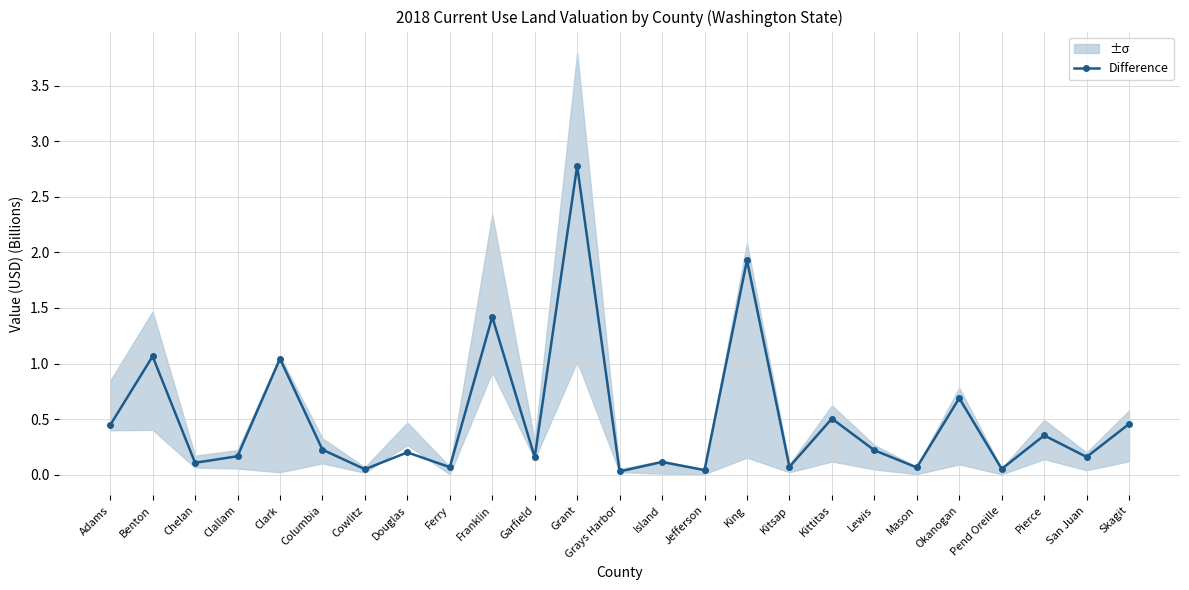

Read the value at Mason.

0.1